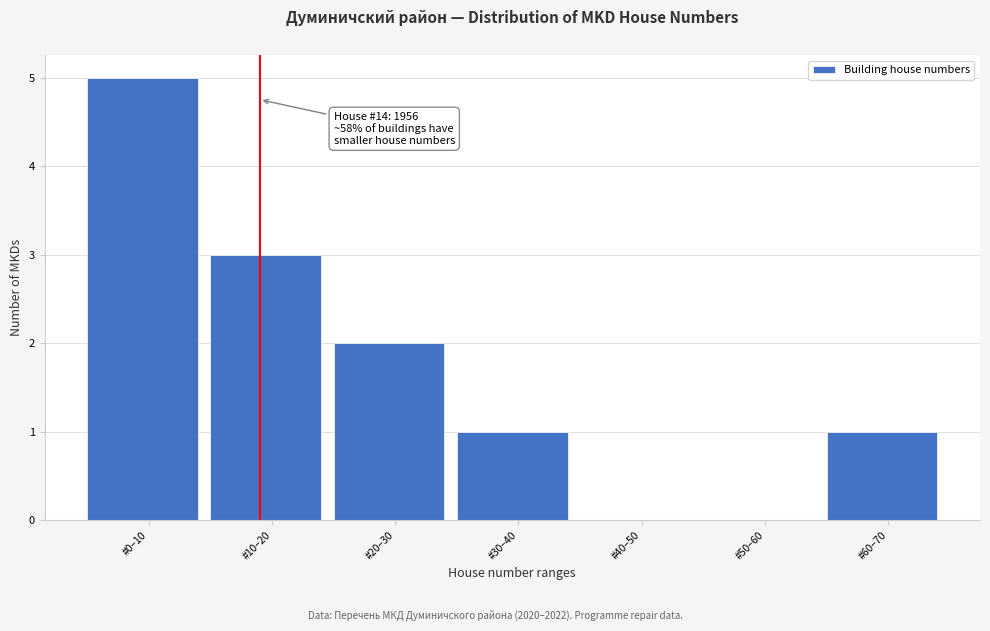

Reading left to right, list all the values displayed in this chart.

#0–10=5	#10–20=3	#20–30=2	#30–40=1	#40–50=0	#50–60=0	#60–70=1